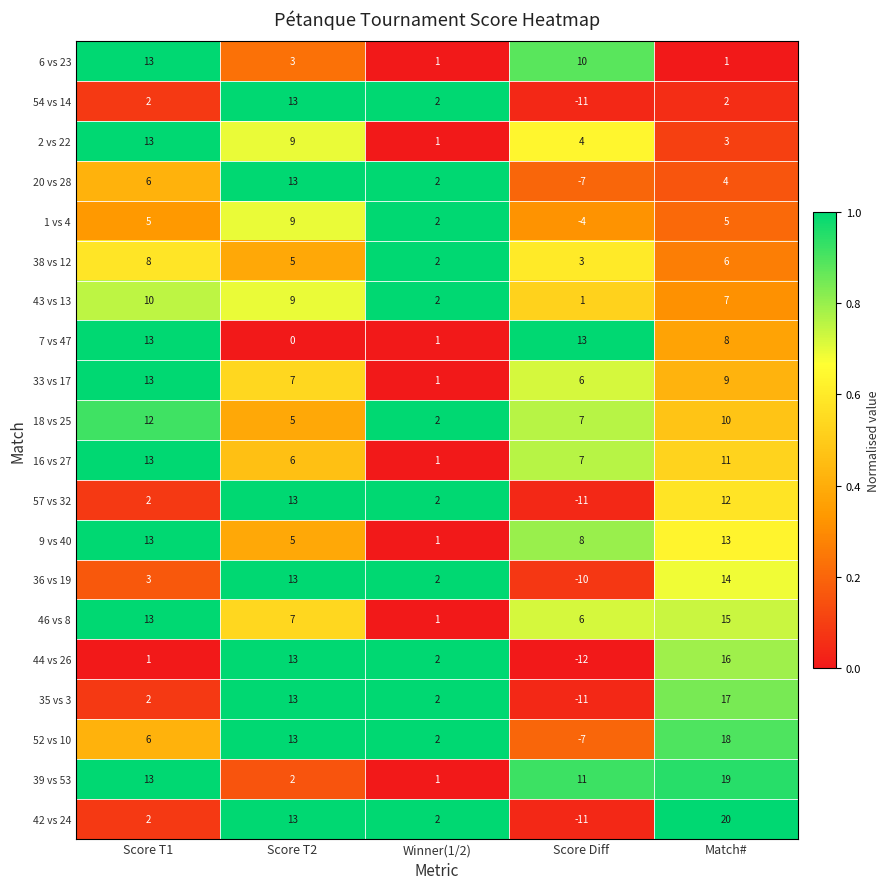

At which category is the sum across all series the highest?

Match#